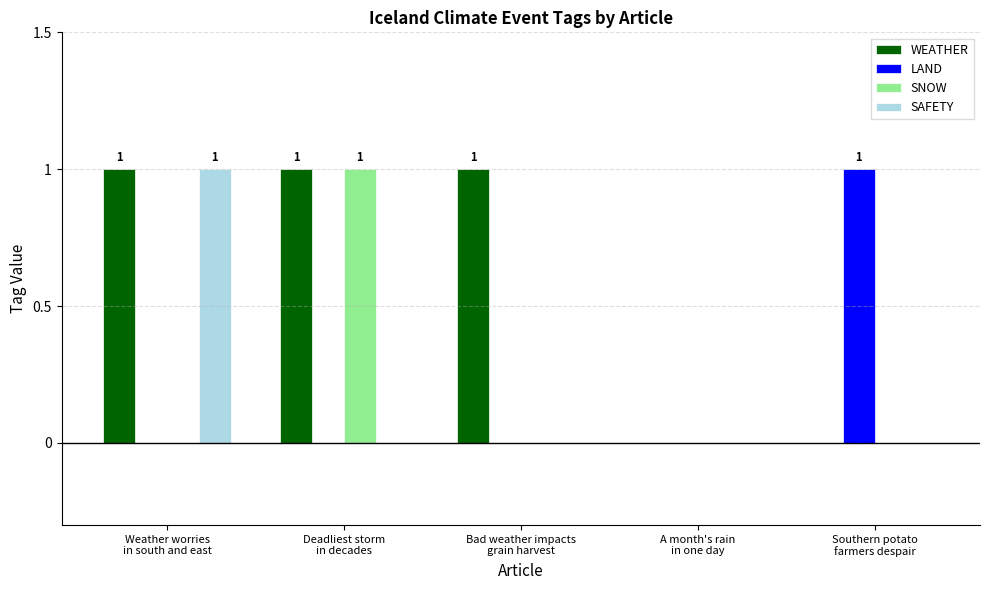

Which series has the largest total across all categories?

WEATHER